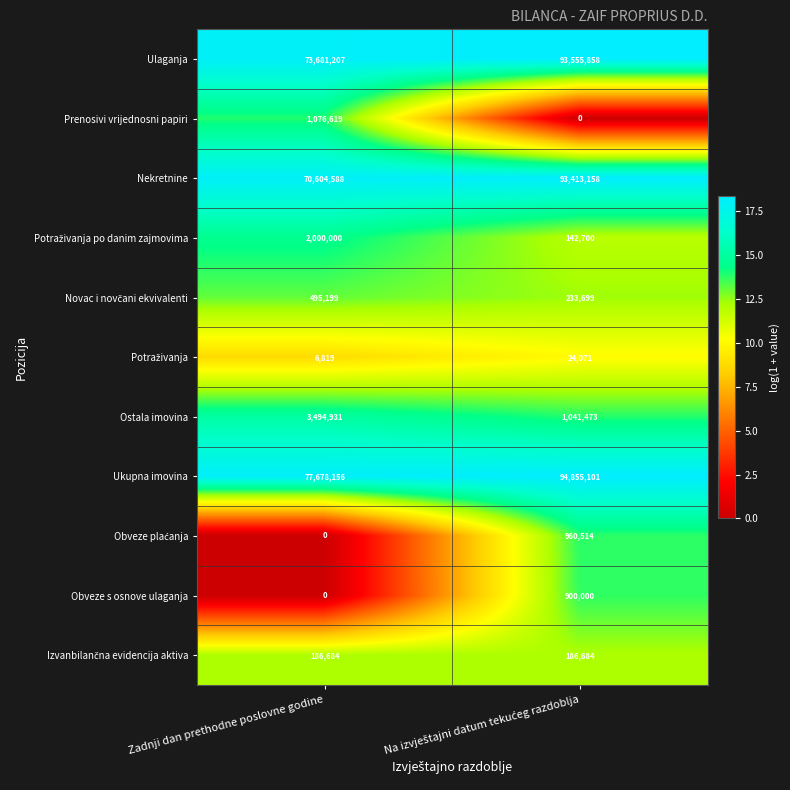

Which series has the largest total across all categories?

Ukupna imovina